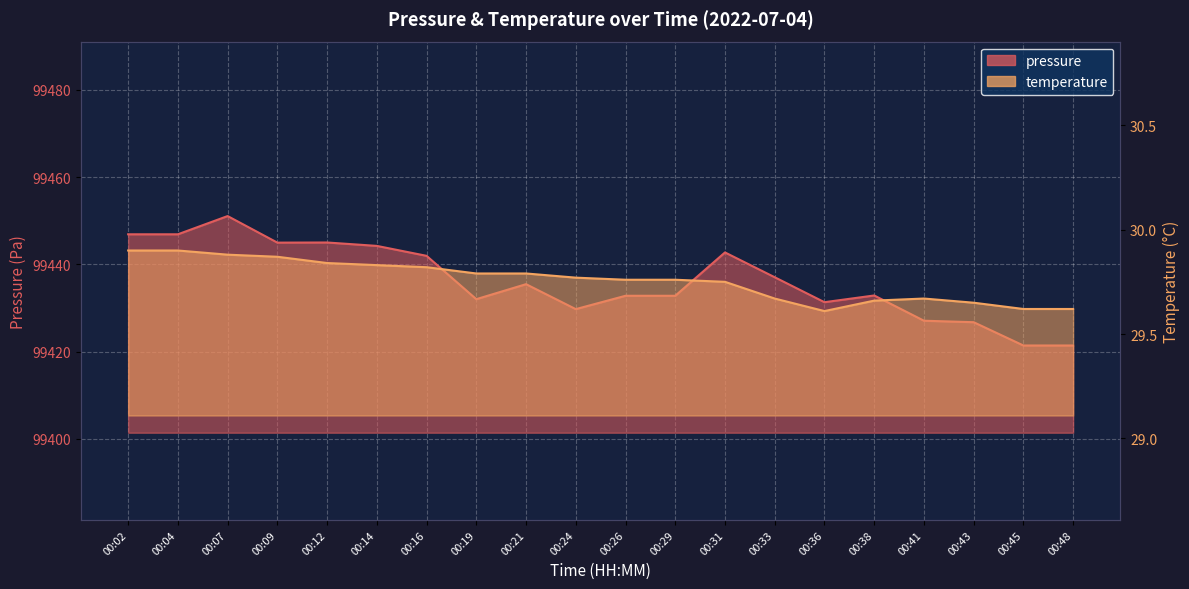

Reading left to right, list all the values displayed in this chart.

pressure: 99446.9	99446.9	99451.1	99445.0	99445.0	99444.2	99442.0	99432.0	99435.5	99429.8	99432.8	99432.8	99442.8	99437.1	99431.3	99432.9	99427.1	99426.8	99421.4	99421.4
temperature: 29.9	29.9	29.9	29.9	29.8	29.8	29.8	29.8	29.8	29.8	29.8	29.8	29.8	29.7	29.6	29.7	29.7	29.6	29.6	29.6